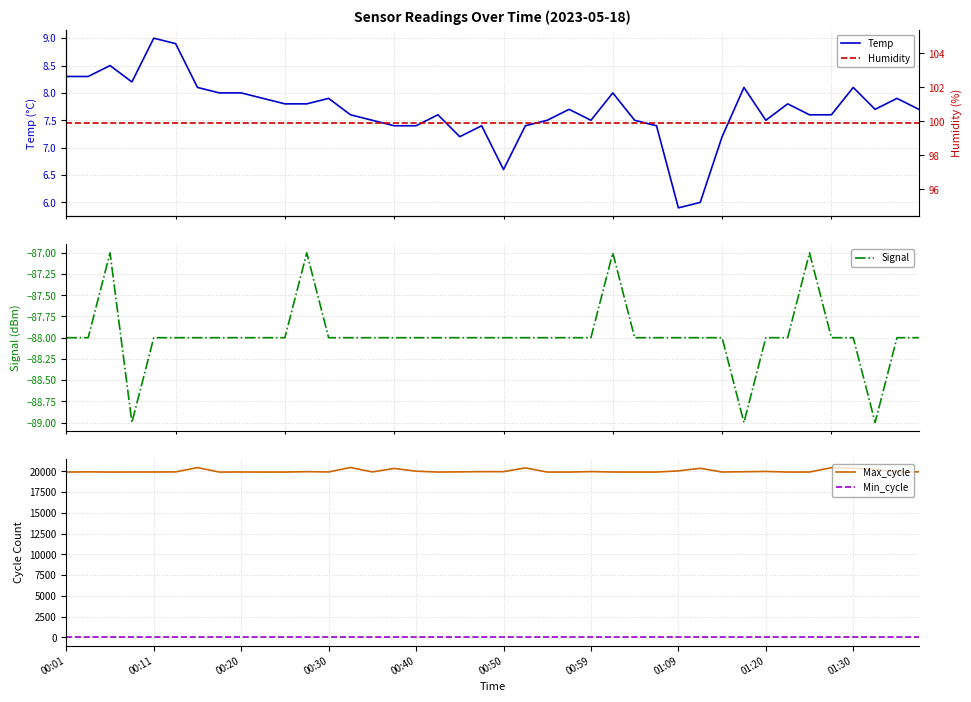

Reading left to right, list all the values displayed in this chart.

Temp: 8.3	8.3	8.5	8.2	9.0	8.9	8.1	8.0	8.0	7.9	7.8	7.8	7.9	7.6	7.5	7.4	7.4	7.6	7.2	7.4	6.6	7.4	7.5	7.7	7.5	8.0	7.5	7.4	5.9	6.0	7.2	8.1	7.5	7.8	7.6	7.6	8.1	7.7	7.9	7.7
Signal: -88.0	-88.0	-87.0	-89.0	-88.0	-88.0	-88.0	-88.0	-88.0	-88.0	-88.0	-87.0	-88.0	-88.0	-88.0	-88.0	-88.0	-88.0	-88.0	-88.0	-88.0	-88.0	-88.0	-88.0	-88.0	-87.0	-88.0	-88.0	-88.0	-88.0	-88.0	-89.0	-88.0	-88.0	-87.0	-88.0	-88.0	-89.0	-88.0	-88.0
Max_cycle: 19926.0	19949.0	19926.0	19933.0	19934.0	19945.0	20461.0	19926.0	19933.0	19926.0	19926.0	19976.0	19937.0	20474.0	19941.0	20362.0	20031.0	19926.0	19949.0	19976.0	19973.0	20428.0	19925.0	19926.0	19980.0	19933.0	19926.0	19929.0	20068.0	20376.0	19930.0	19965.0	19999.0	19926.0	19930.0	20453.0	20385.0	20273.0	19932.0	19953.0
Min_cycle: 28.0	28.0	28.0	28.0	28.0	28.0	28.0	28.0	28.0	28.0	28.0	28.0	28.0	28.0	28.0	28.0	28.0	28.0	28.0	28.0	28.0	28.0	28.0	28.0	28.0	28.0	28.0	28.0	28.0	28.0	28.0	28.0	28.0	28.0	28.0	28.0	28.0	28.0	28.0	28.0
Humidity: 99.9	99.9	99.9	99.9	99.9	99.9	99.9	99.9	99.9	99.9	99.9	99.9	99.9	99.9	99.9	99.9	99.9	99.9	99.9	99.9	99.9	99.9	99.9	99.9	99.9	99.9	99.9	99.9	99.9	99.9	99.9	99.9	99.9	99.9	99.9	99.9	99.9	99.9	99.9	99.9